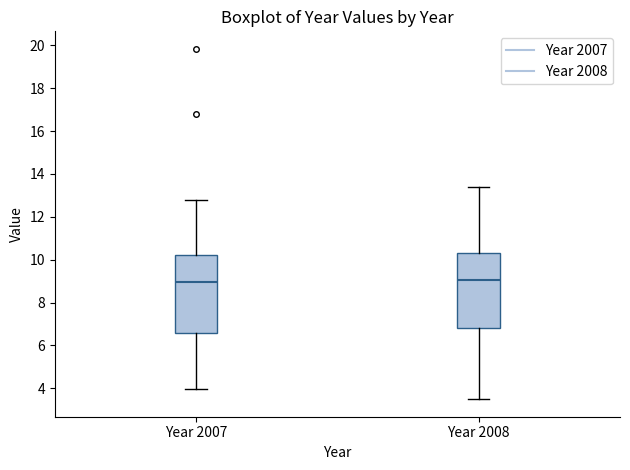

Where does the lower whisker of the box for Year 2007 end on the y-axis? The values are not printed on the chart, so give them approximately, as read against the axis.

4.0